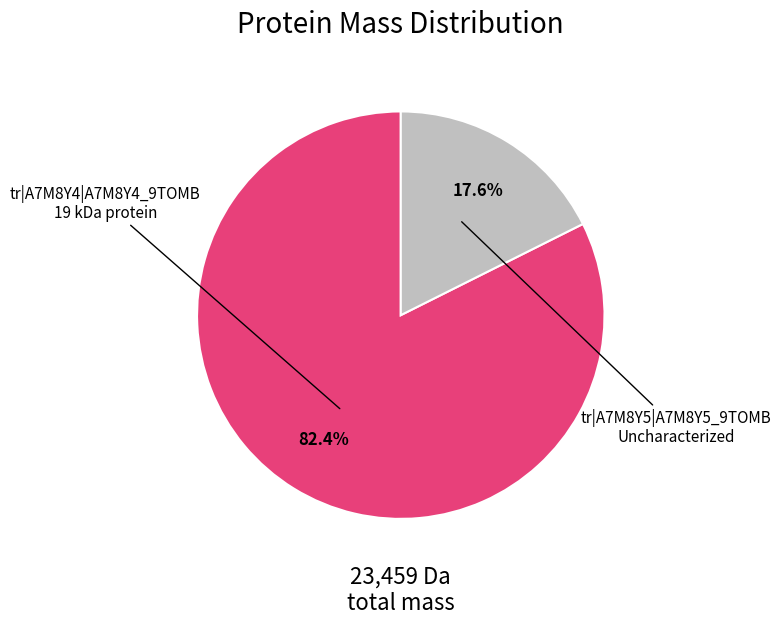

Is there any slice that represents more than half of the pie?

Yes